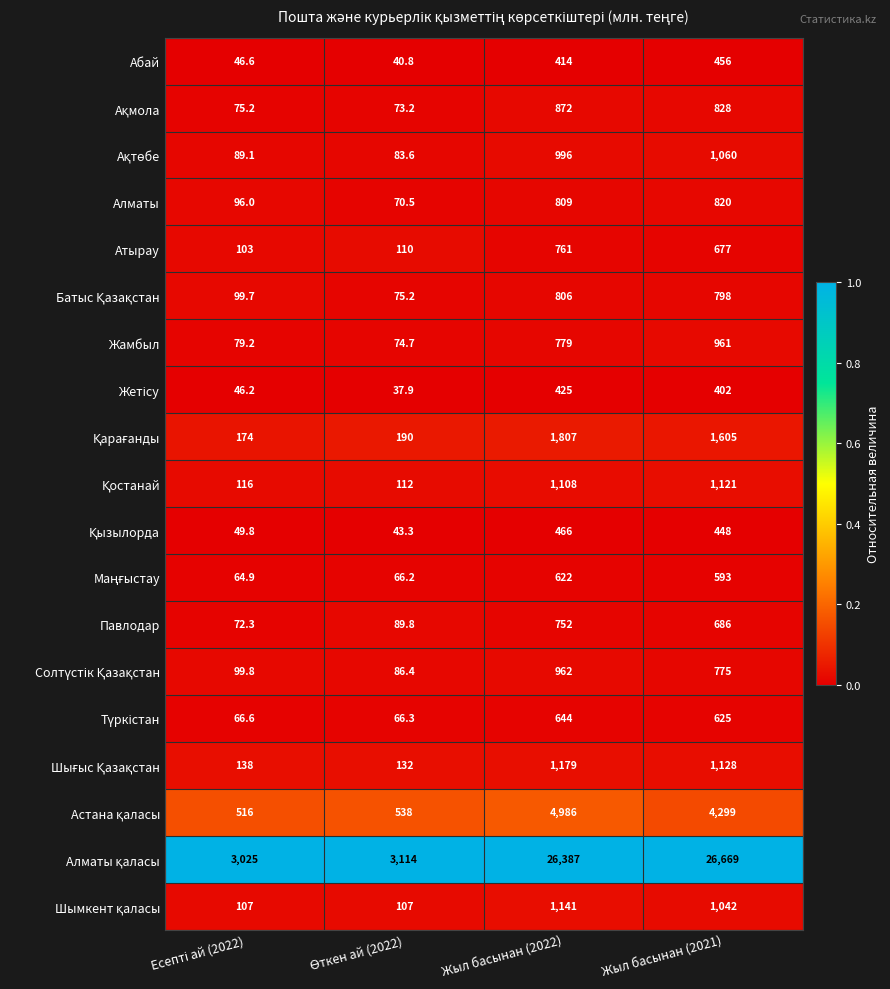

At which category is the sum across all series the highest?

Жыл басынан (2022)